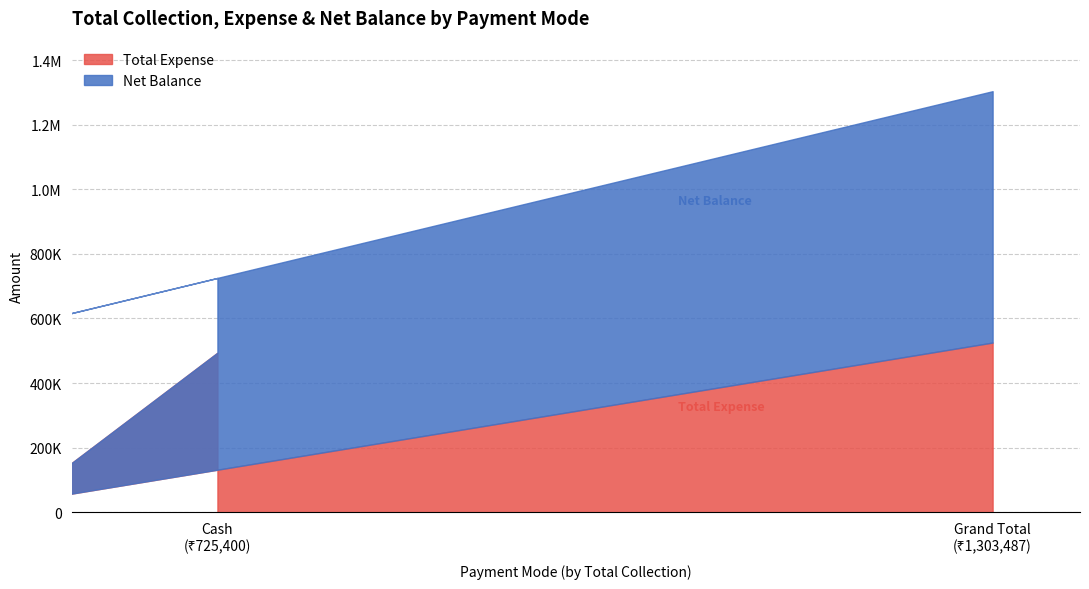

Between Grand Total and Online, which is larger?

Grand Total